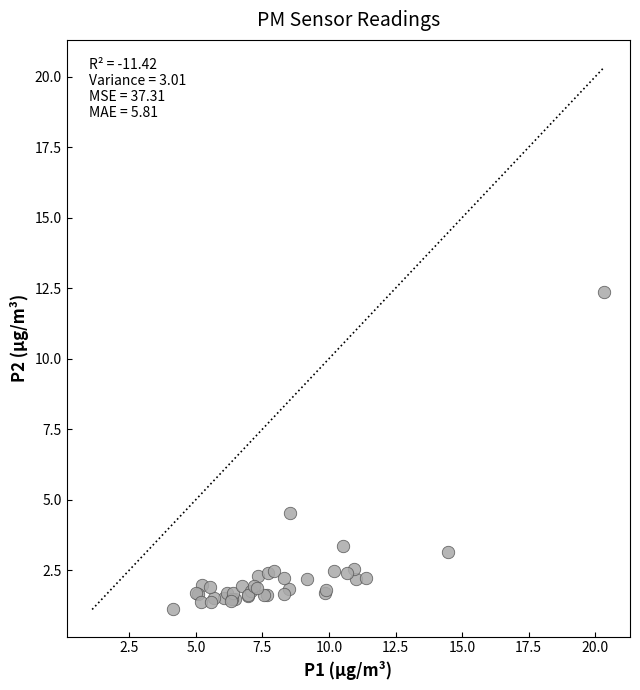

What Y value in the scatter plot is closest to 6?

4.5